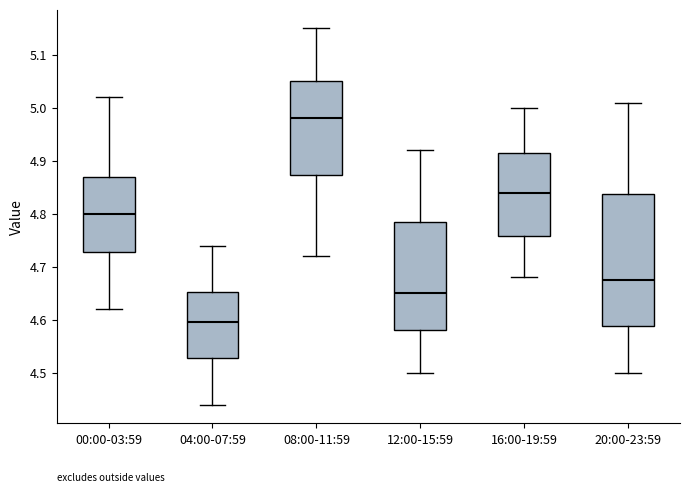

Reading left to right, transcribe this box plot: for each box, give where its median line is, the range the box spans, and where its two whiskers end, as read against the y-axis. The values are not printed on the chart, so give them approximately, as read against the axis.

00:00-03:59: median 4.80, box 4.73 to 4.87, whiskers 4.62 to 5.02
04:00-07:59: median 4.60, box 4.53 to 4.65, whiskers 4.44 to 4.74
08:00-11:59: median 4.98, box 4.87 to 5.05, whiskers 4.72 to 5.15
12:00-15:59: median 4.65, box 4.58 to 4.79, whiskers 4.50 to 4.92
16:00-19:59: median 4.84, box 4.76 to 4.92, whiskers 4.68 to 5.00
20:00-23:59: median 4.68, box 4.59 to 4.84, whiskers 4.50 to 5.01